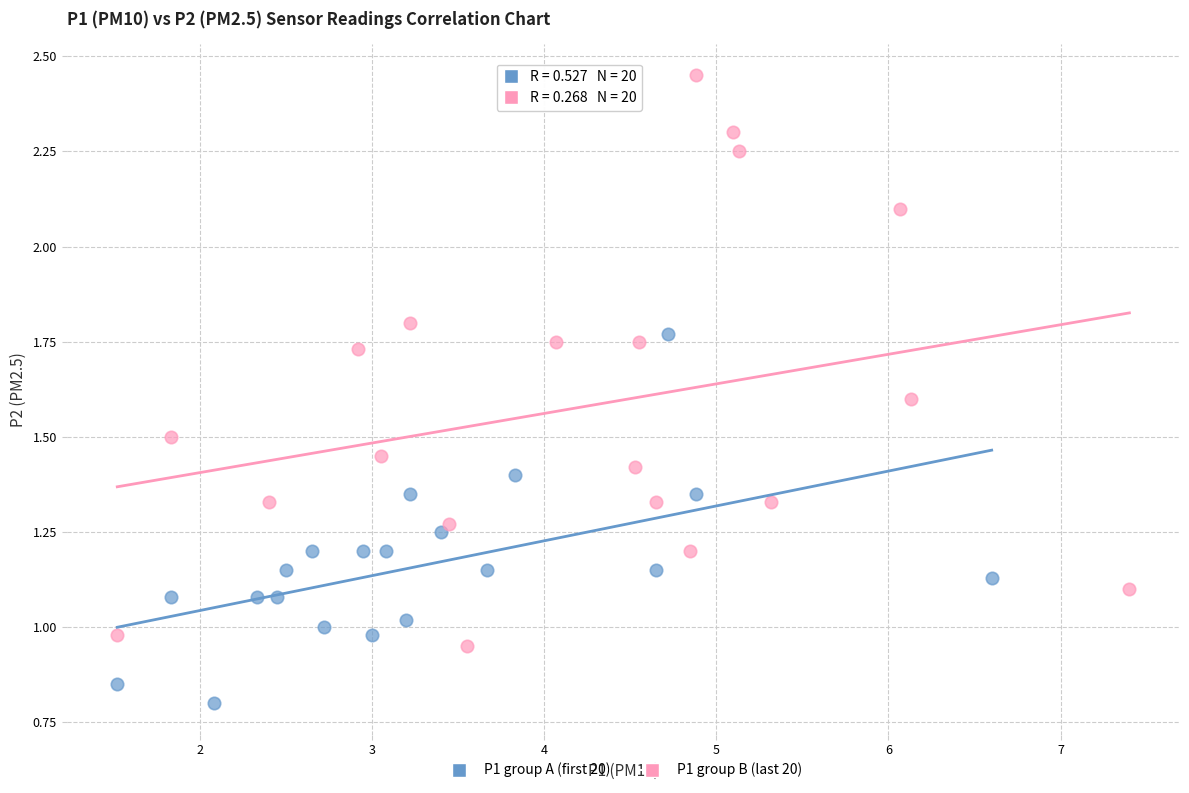

Which series contains the highest Y value?

P1 group B (last 20)